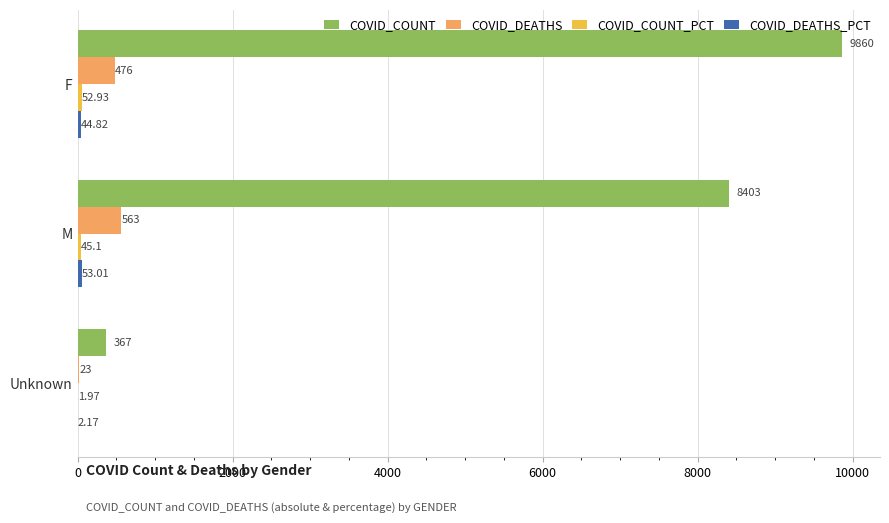

Which series has the largest total across all categories?

COVID_COUNT